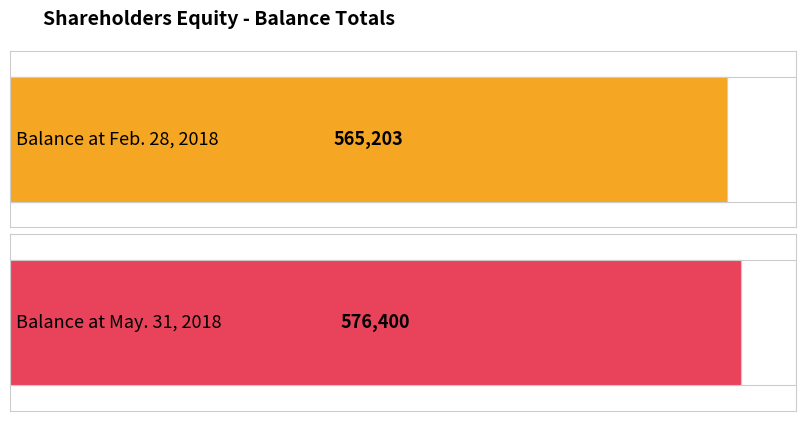

Between Balance at Feb. 28, 2018 and Balance at May. 31, 2018, which is larger?

Balance at May. 31, 2018